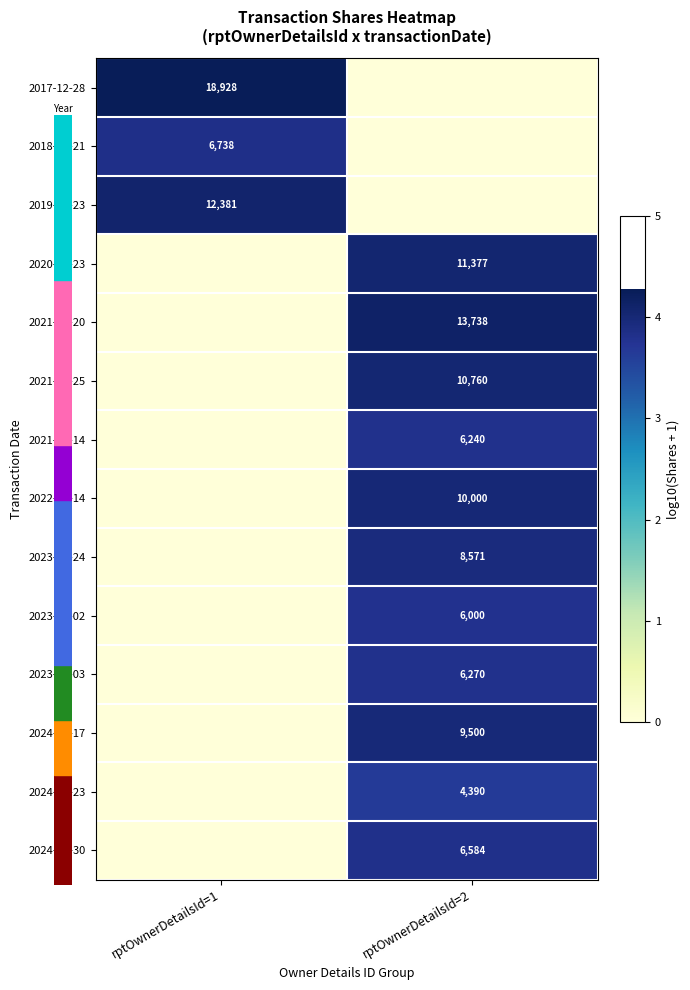

The value of 2024-04-30 at rptOwnerDetailsId=2 is 6584. True or false?

True